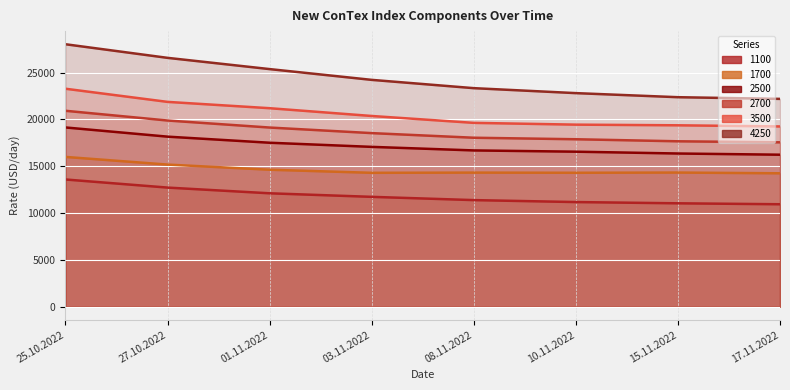

List the labels in order of 3500 value, largest first.

25.10.2022, 27.10.2022, 01.11.2022, 03.11.2022, 08.11.2022, 10.11.2022, 15.11.2022, 17.11.2022